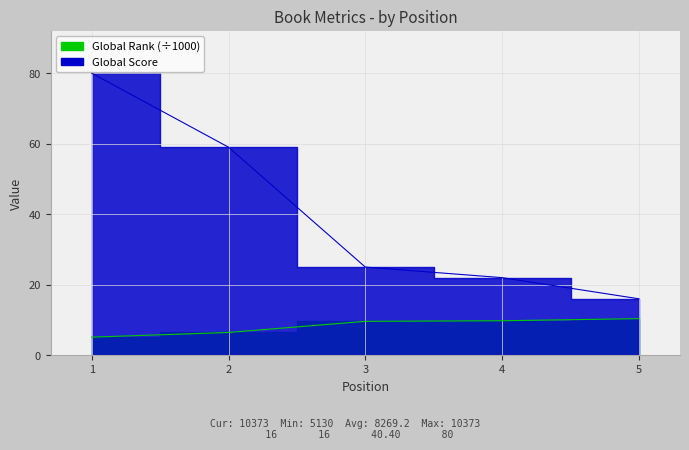

What is the difference between the maximum and minimum values in the Global Rank series?

5.2